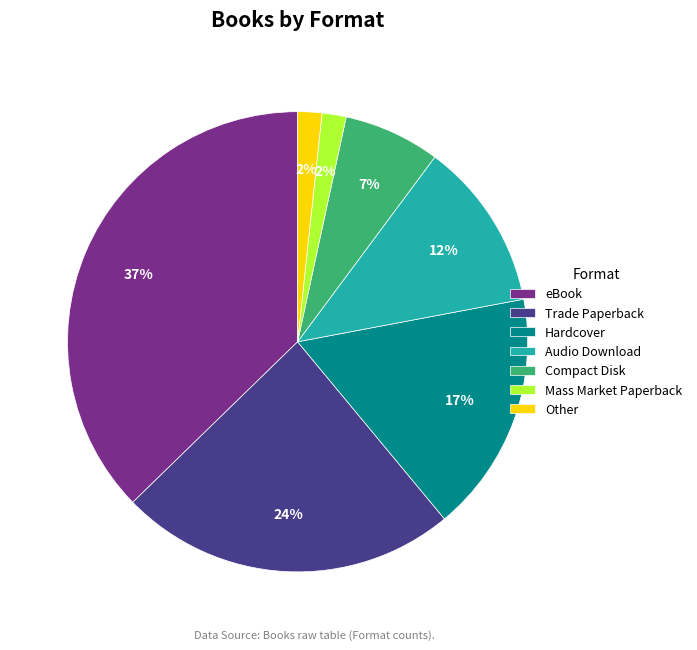

To the nearest percent, what is the difference between the Compact Disk and Trade Paperback slice percentages?

17%